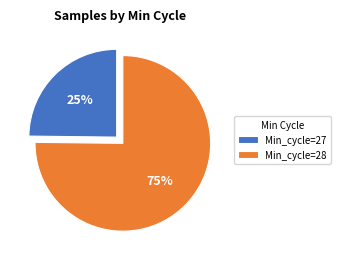

Which slice is the largest?

Min_cycle=28